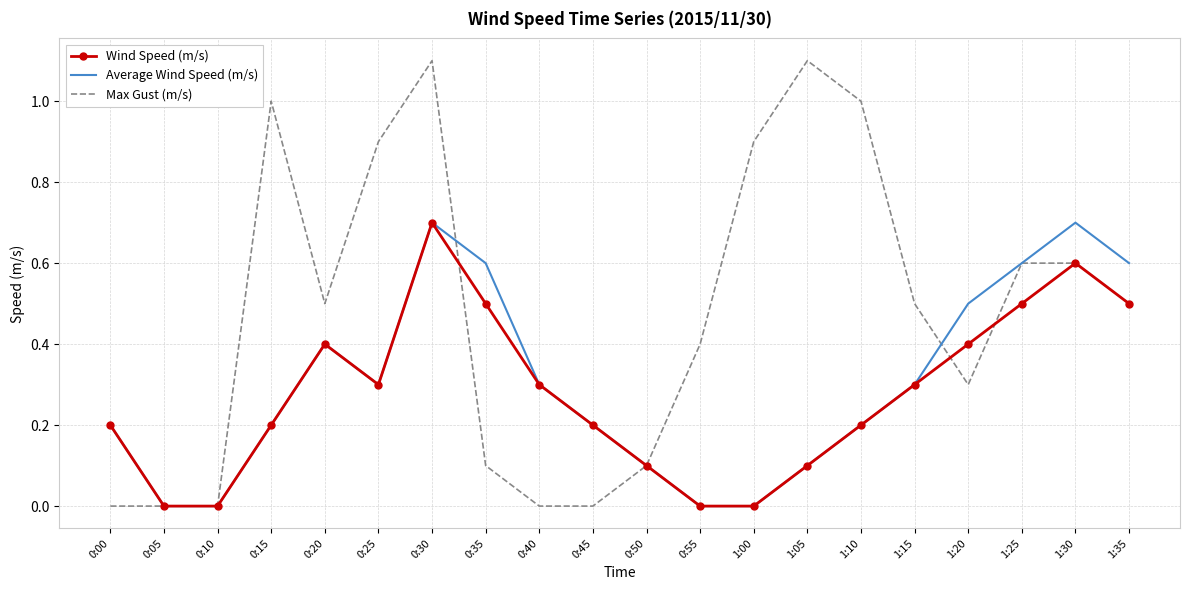

Is it true that Wind Speed (m/s) equals 0.0 at 0:05?

True